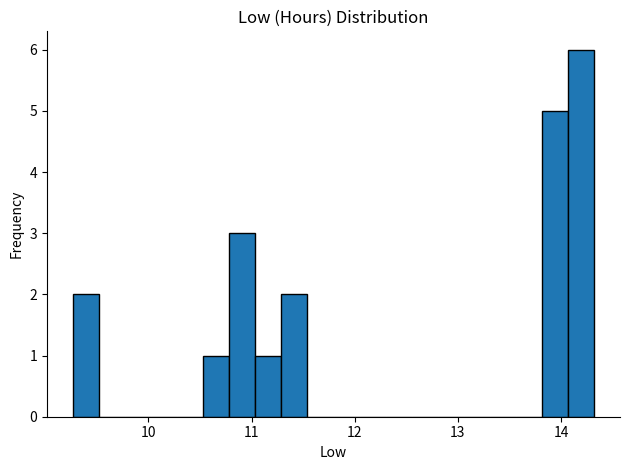

Read against the x-axis, roughly where is the centre of the tallest bar?

14.2